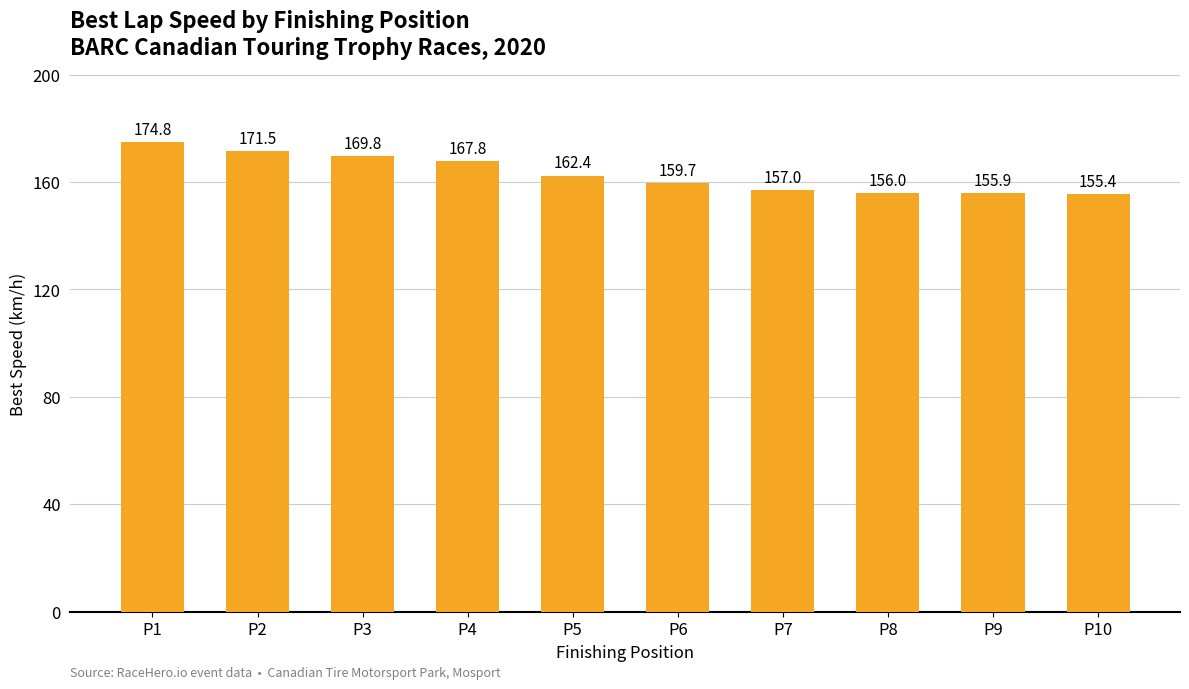

At which label is the value closest to 165?

P5